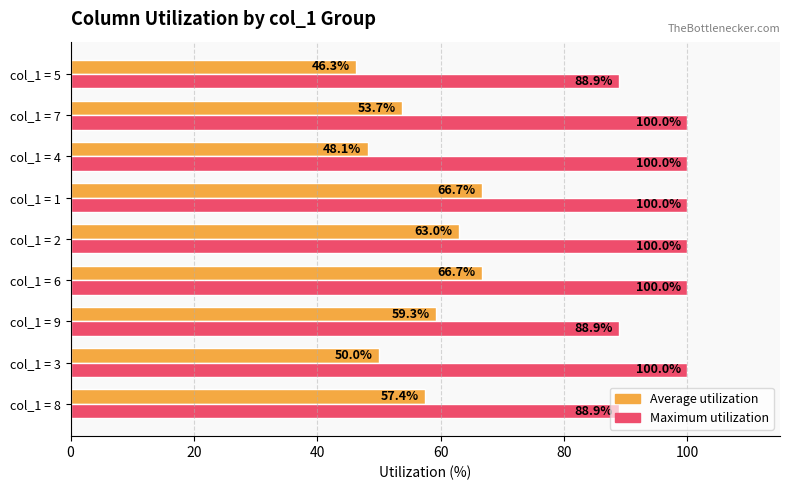

What is the lowest value of the Average utilization series?

46.3